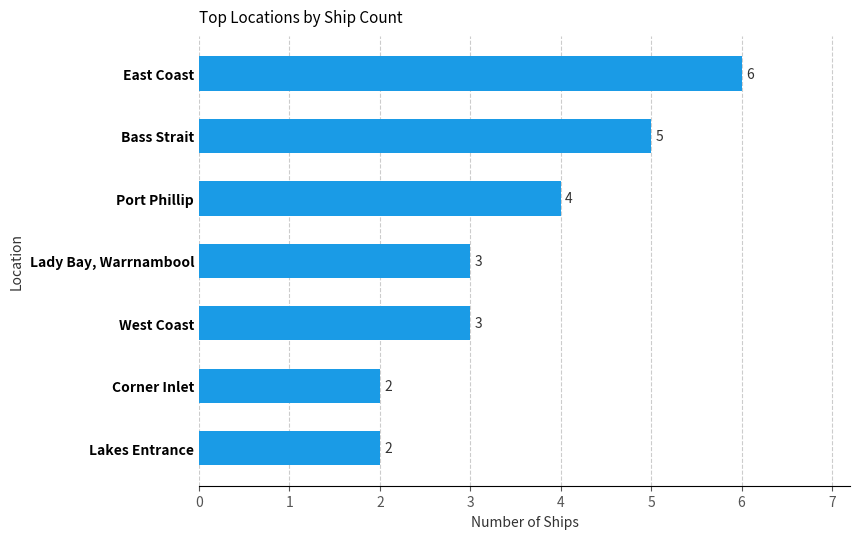

Where is the data nearest to the value 4?

Port Phillip